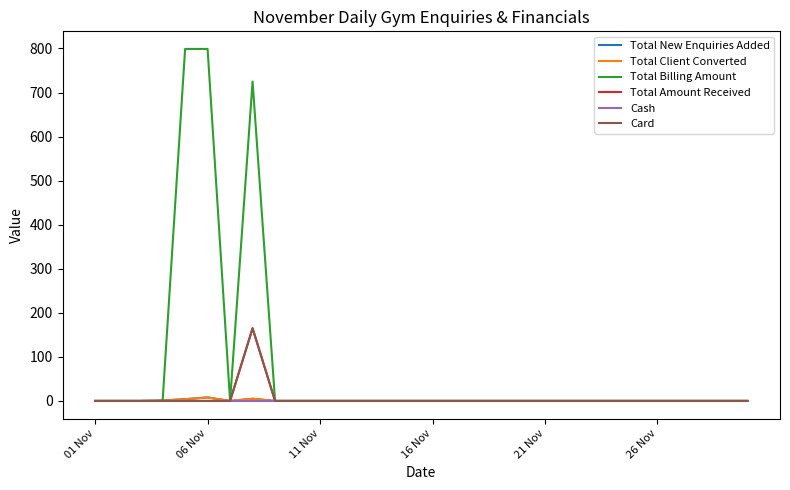

At which label is Total Amount Received closest to 82?

01 Nov